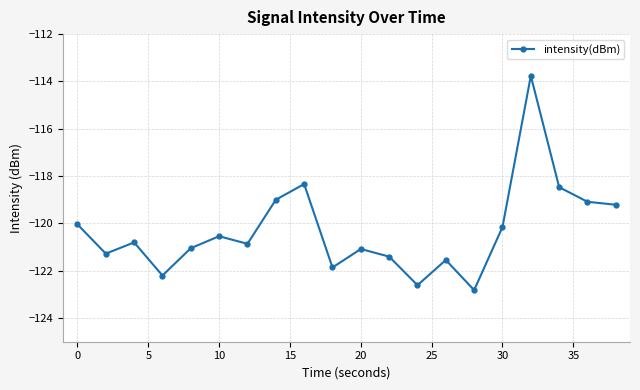

What is the greatest value displayed?

-113.8